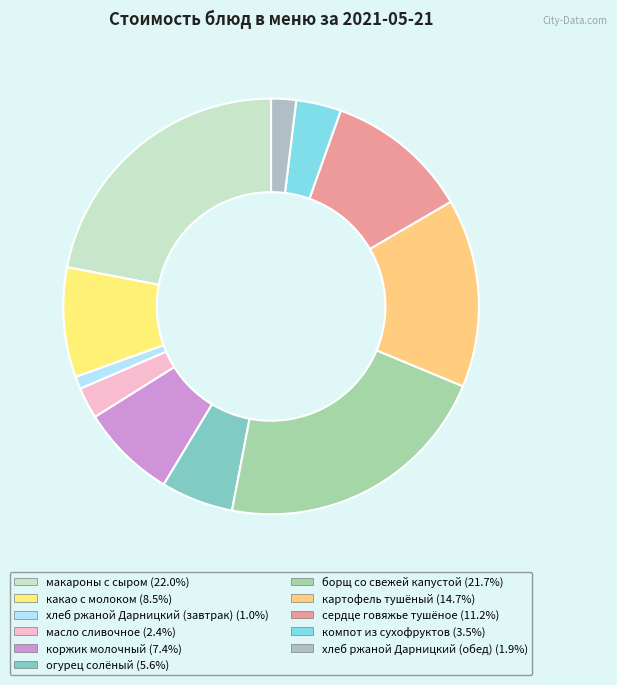

What is the smallest slice in the pie chart?

хлеб ржаной Дарницкий (завтрак)